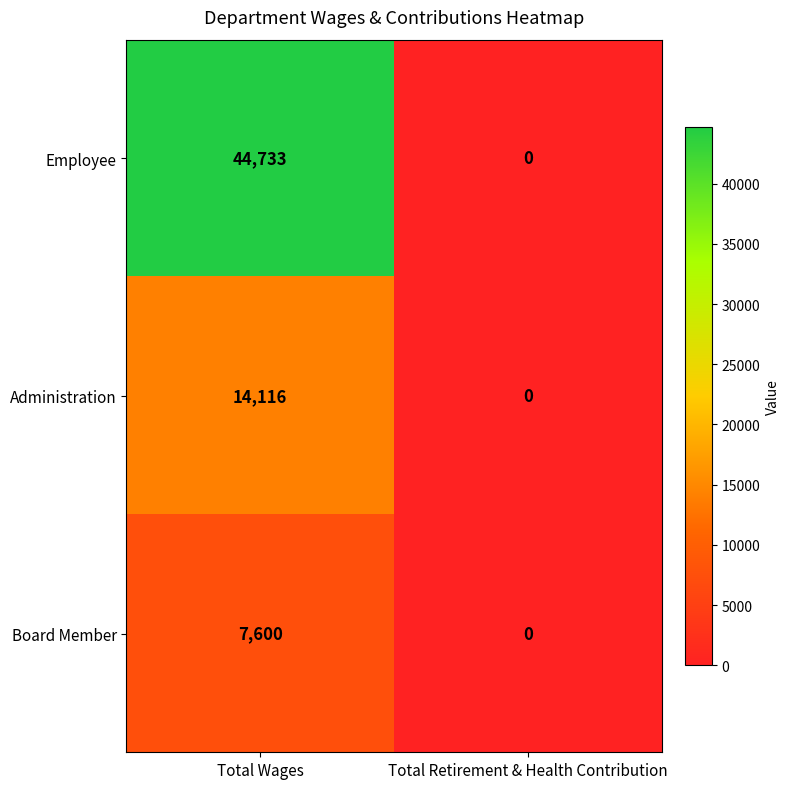

What is the sum of all Employee values?

44733